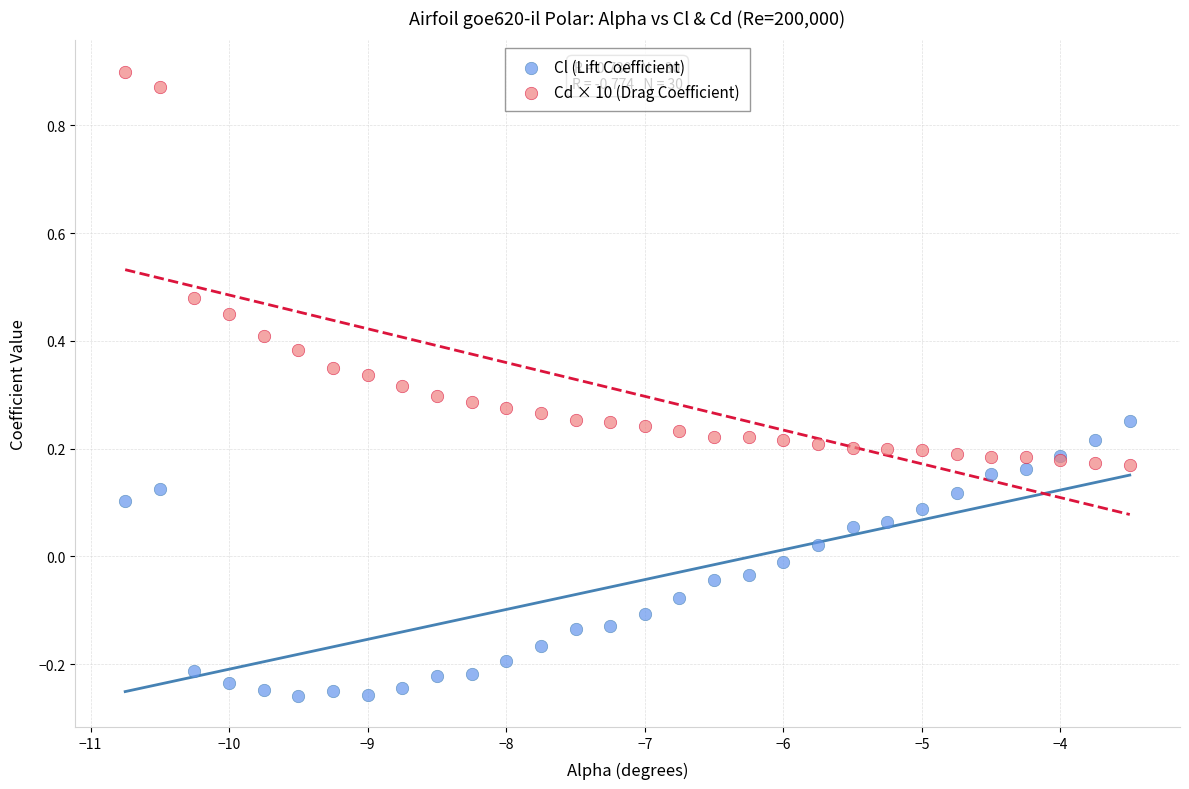

Which series has the largest Y range (max minus min)?

Cd × 10 (Drag Coefficient)